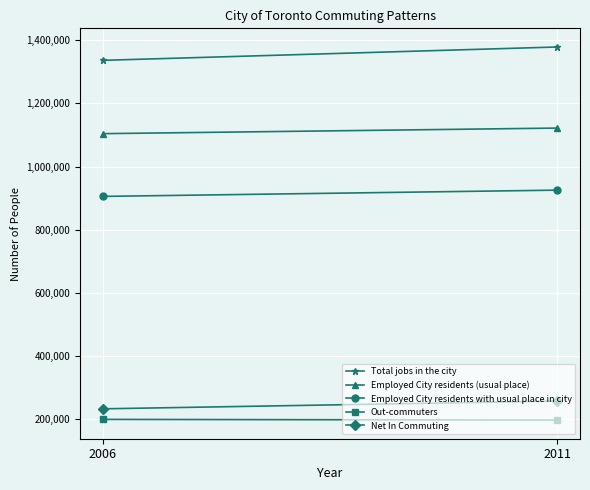

At how many categories does at least one series exceed 1274002?

2